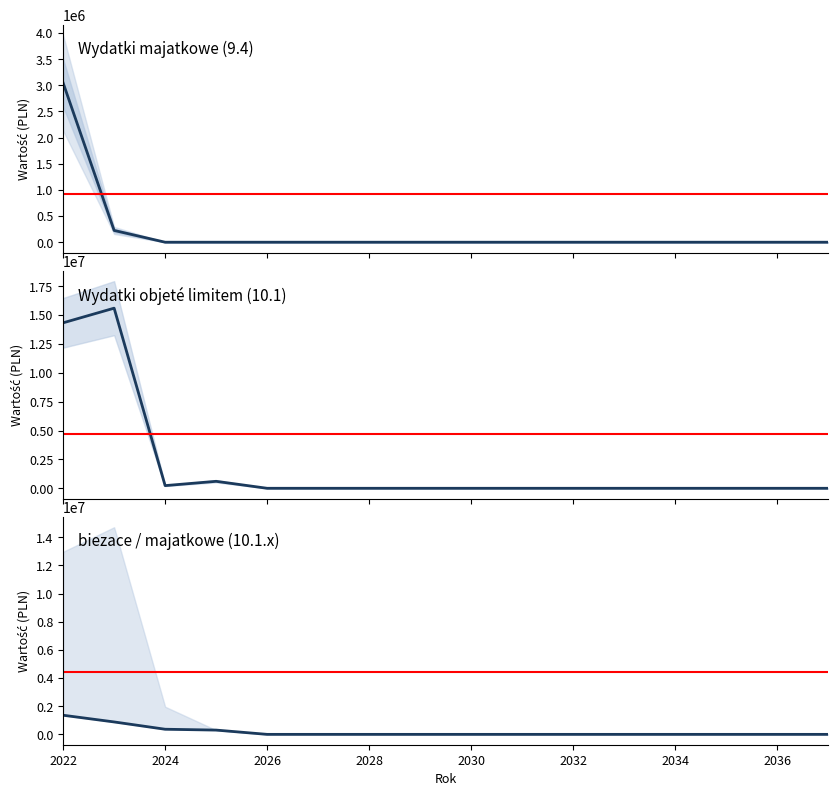

True or false: Wydatki majatkowe (9.4) and Wydatki objeté limitem (10.1) intersect in this chart.

False